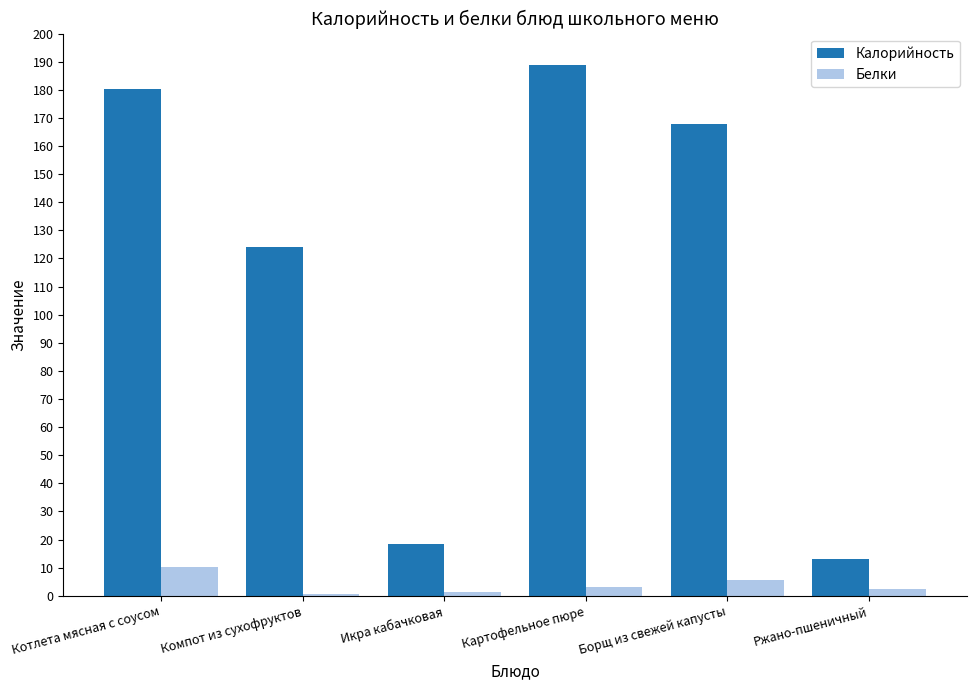

At which label does Белки reach its peak?

Котлета мясная с соусом